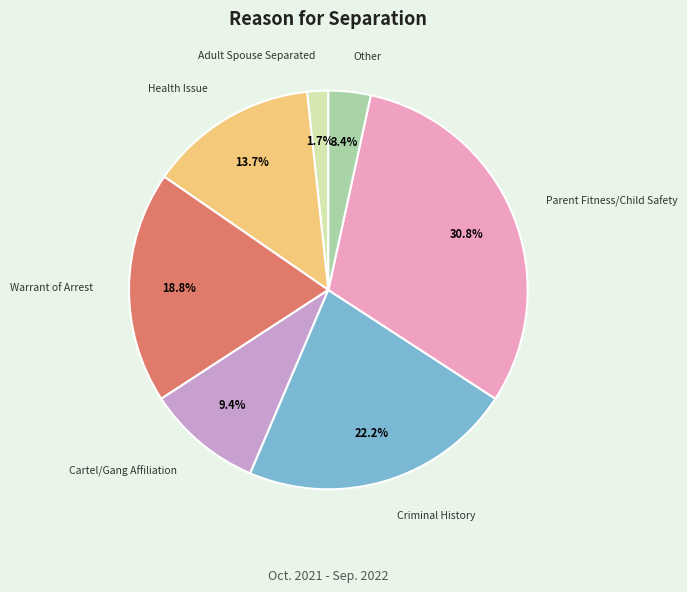

Approximately how many times larger is the value at Cartel/Gang Affiliation compared to Criminal History?

0.4